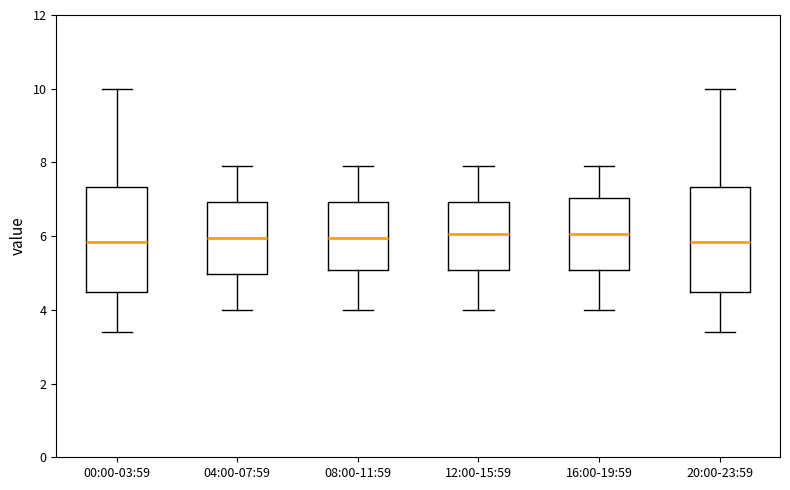

Reading left to right, transcribe this box plot: for each box, give where its median line is, the range the box spans, and where its two whiskers end, as read against the y-axis. The values are not printed on the chart, so give them approximately, as read against the axis.

00:00-03:59: median 5.8, box 4.4 to 7.4, whiskers 3.4 to 10.0
04:00-07:59: median 6.0, box 5.0 to 7.0, whiskers 4.0 to 8.0
08:00-11:59: median 6.0, box 5.0 to 7.0, whiskers 4.0 to 8.0
12:00-15:59: median 6.0, box 5.0 to 7.0, whiskers 4.0 to 8.0
16:00-19:59: median 6.0, box 5.0 to 7.0, whiskers 4.0 to 8.0
20:00-23:59: median 5.8, box 4.4 to 7.4, whiskers 3.4 to 10.0